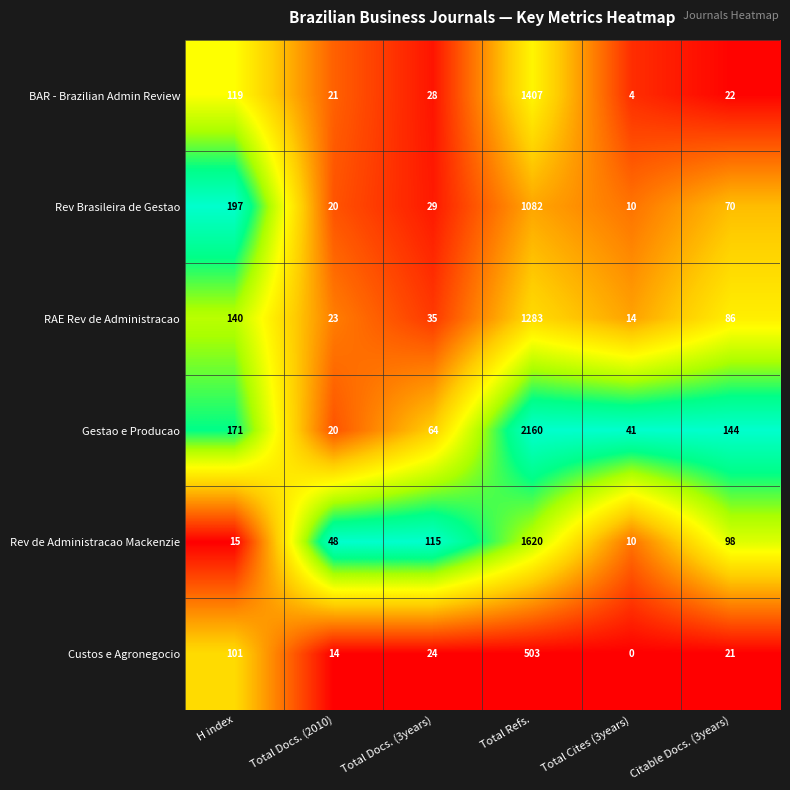

What is the total value across all series at H index?

743